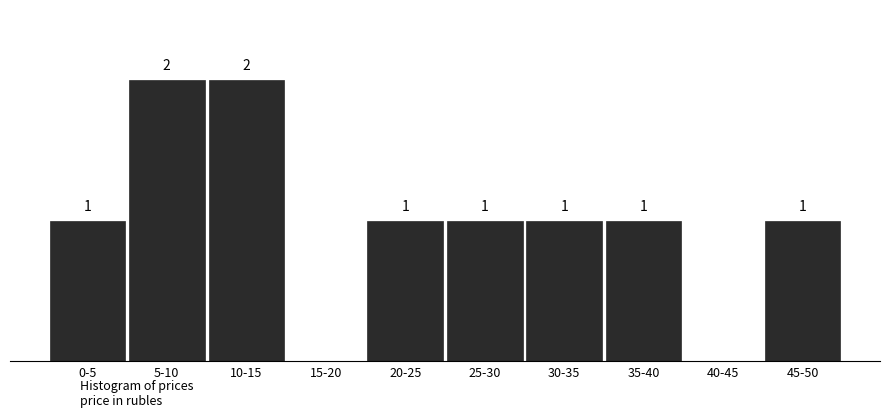

Between 15-20 and 45-50, which is larger?

45-50